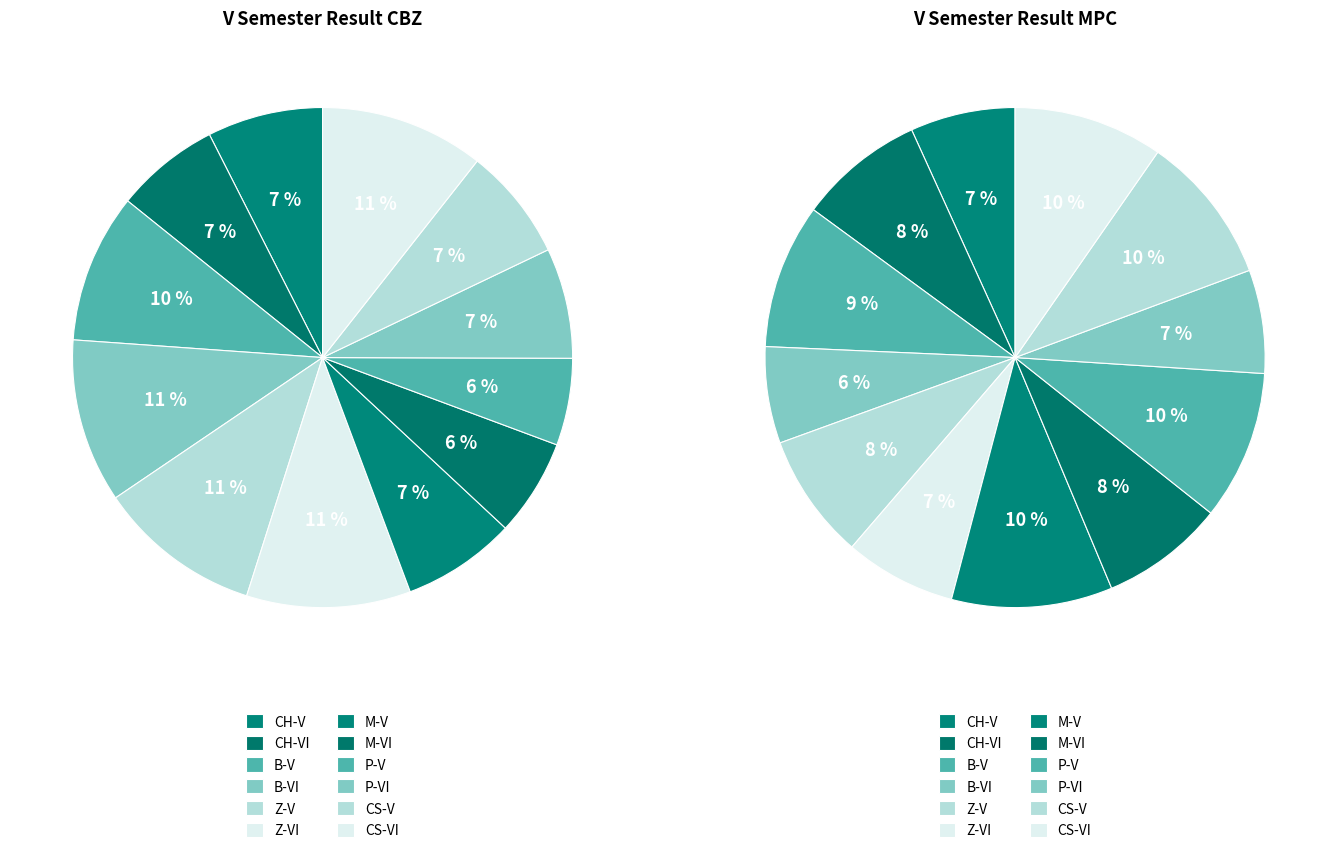

How many slices are in this pie chart?

12